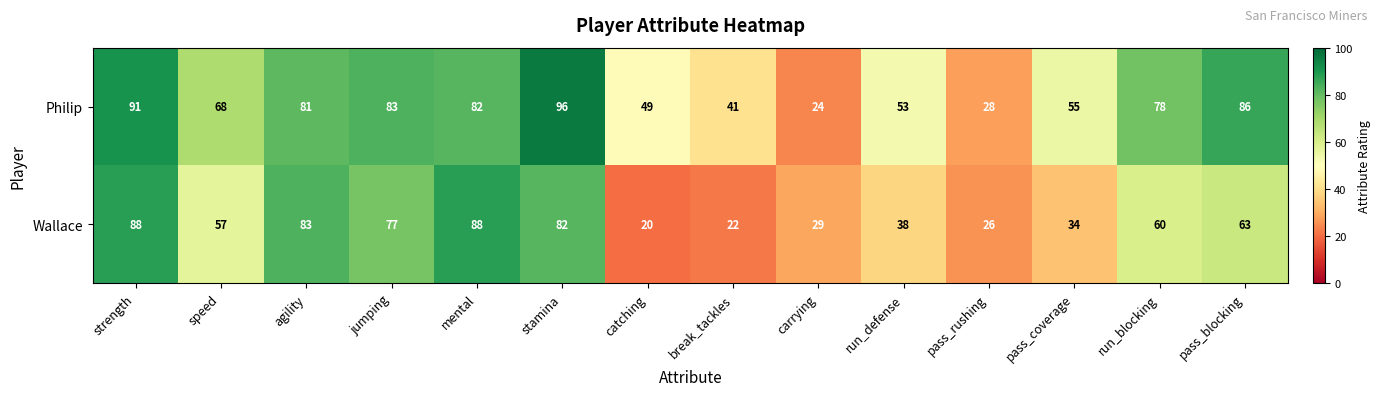

At speed, list the series in order from smallest to largest.

Wallace, Philip